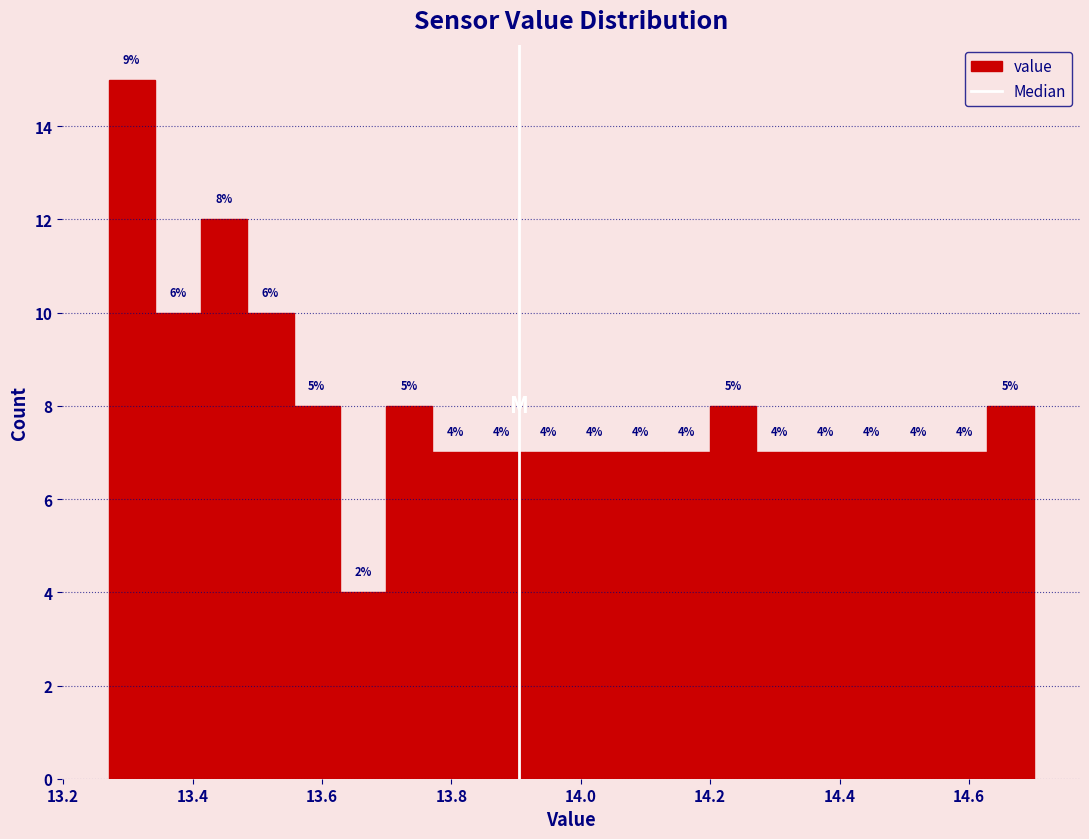

Read against the x-axis, roughly where is the centre of the tallest bar?

13.30